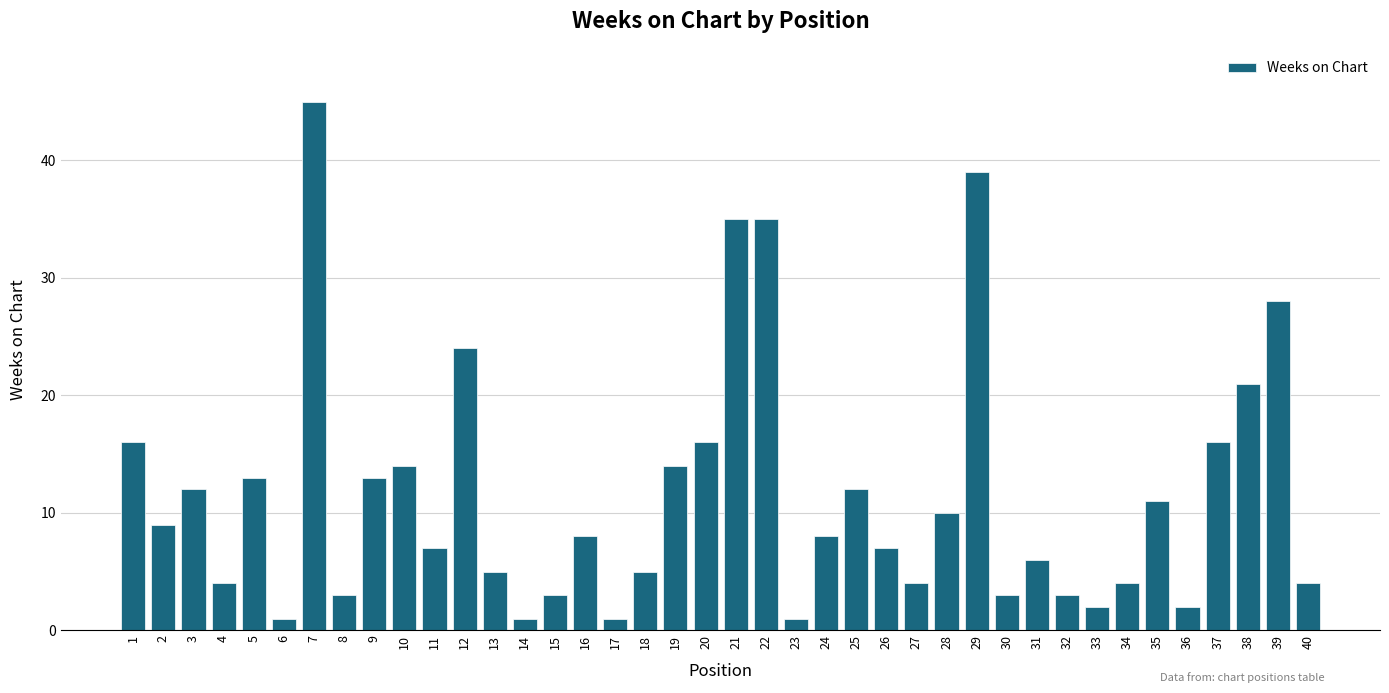

Reading left to right, transcribe all the data shown in this chart.

1=16	2=9	3=12	4=4	5=13	6=1	7=45	8=3	9=13	10=14	11=7	12=24	13=5	14=1	15=3	16=8	17=1	18=5	19=14	20=16	21=35	22=35	23=1	24=8	25=12	26=7	27=4	28=10	29=39	30=3	31=6	32=3	33=2	34=4	35=11	36=2	37=16	38=21	39=28	40=4